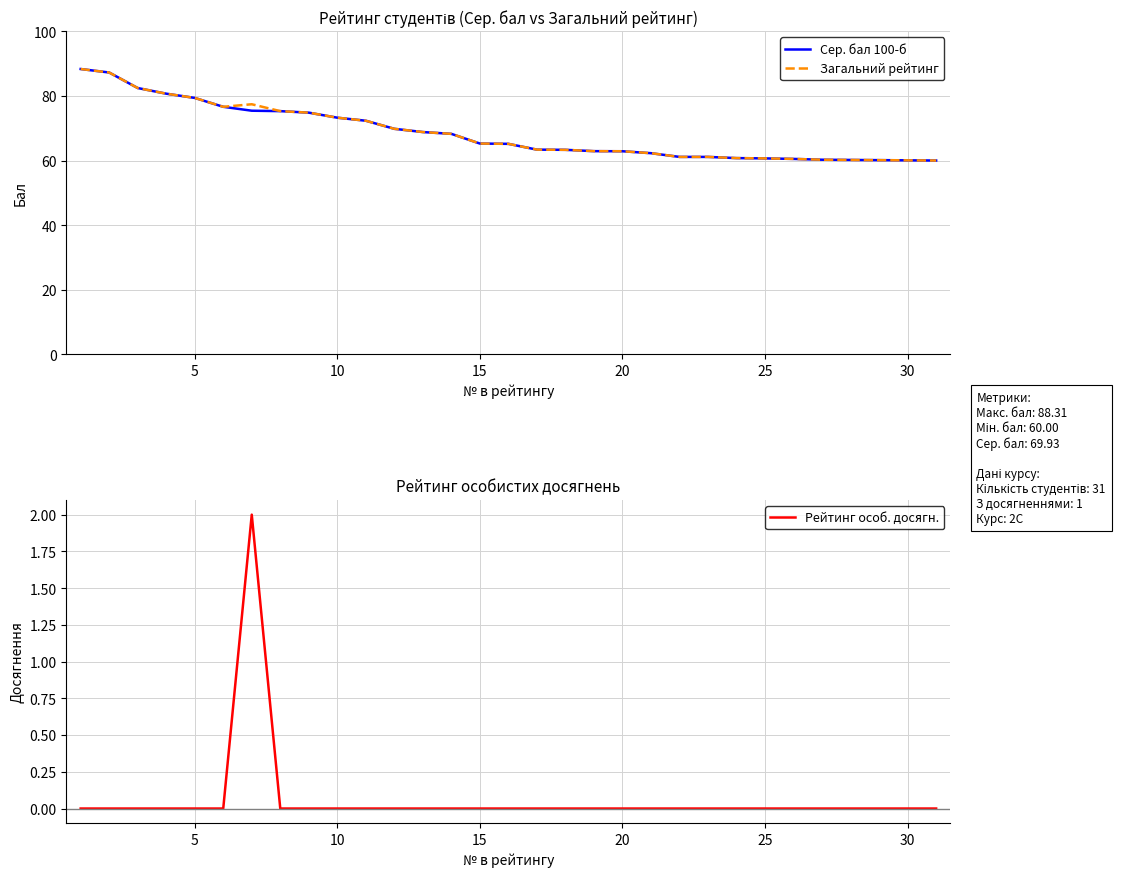

True or false: Сер. бал 100-б and Рейтинг особ. досягн. intersect in this chart.

False